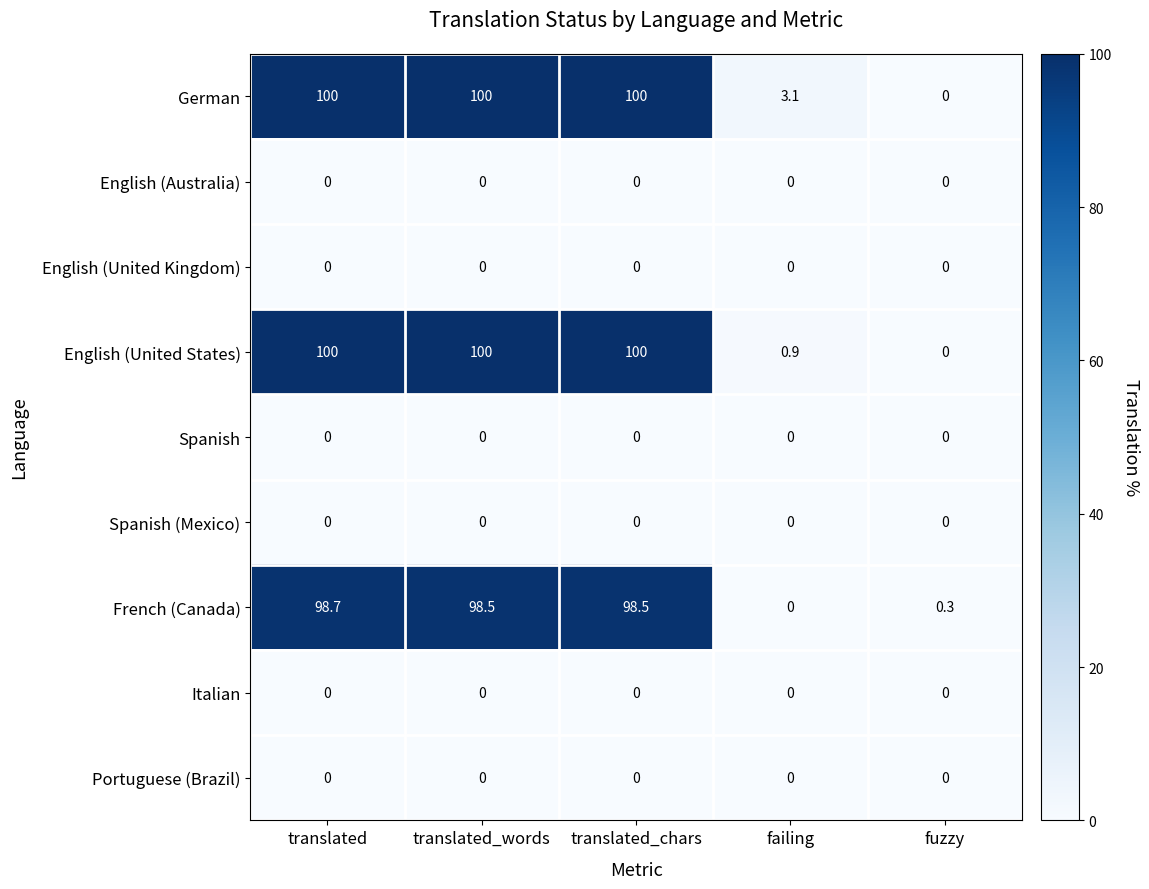

What is the spread (max minus min) of values at translated?

100.0